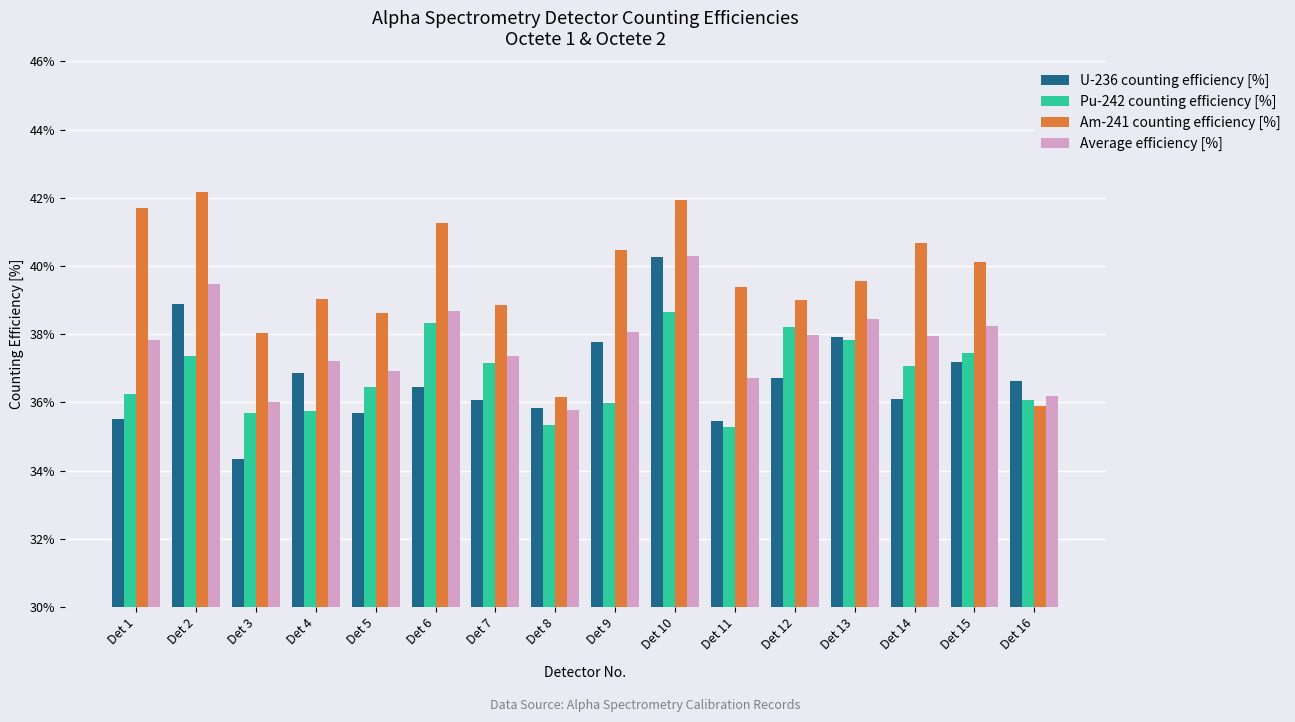

At Det 11, list the series in order from smallest to largest.

Pu-242 counting efficiency [%], U-236 counting efficiency [%], Average efficiency [%], Am-241 counting efficiency [%]